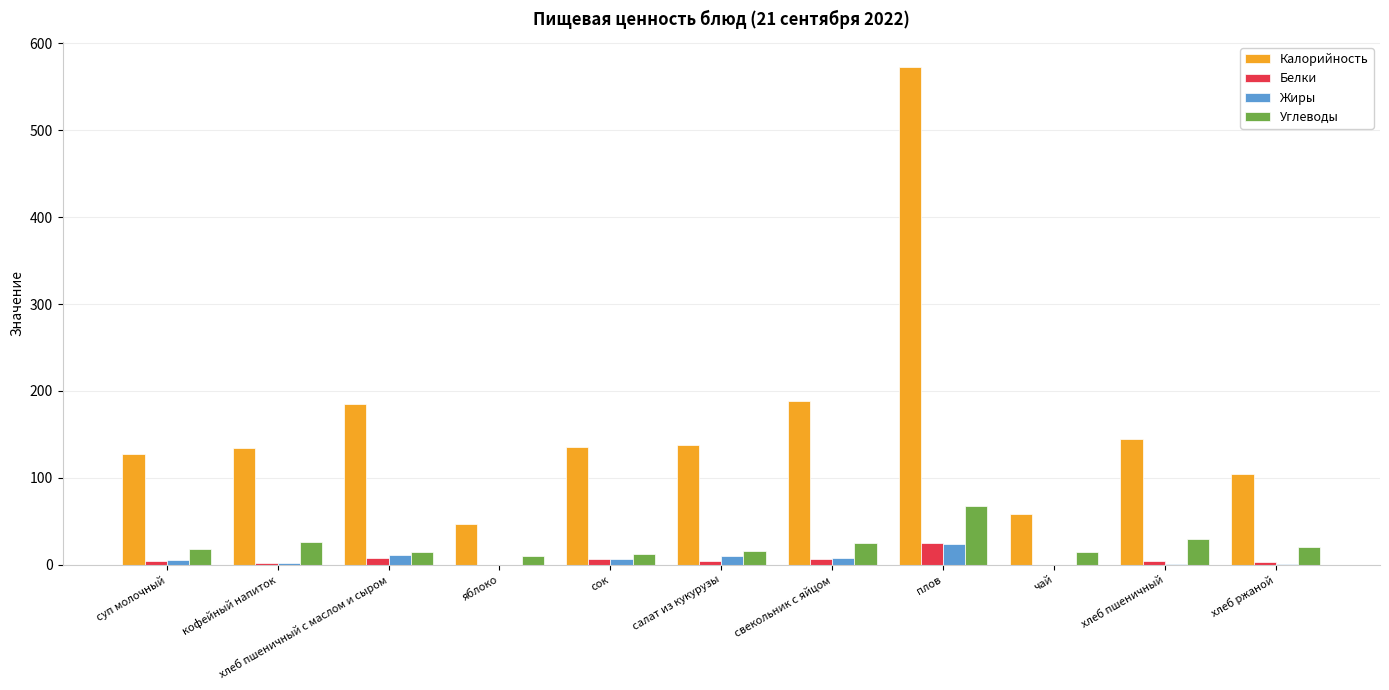

Which series changed the most between яблоко and свекольник с яйцом?

Калорийность